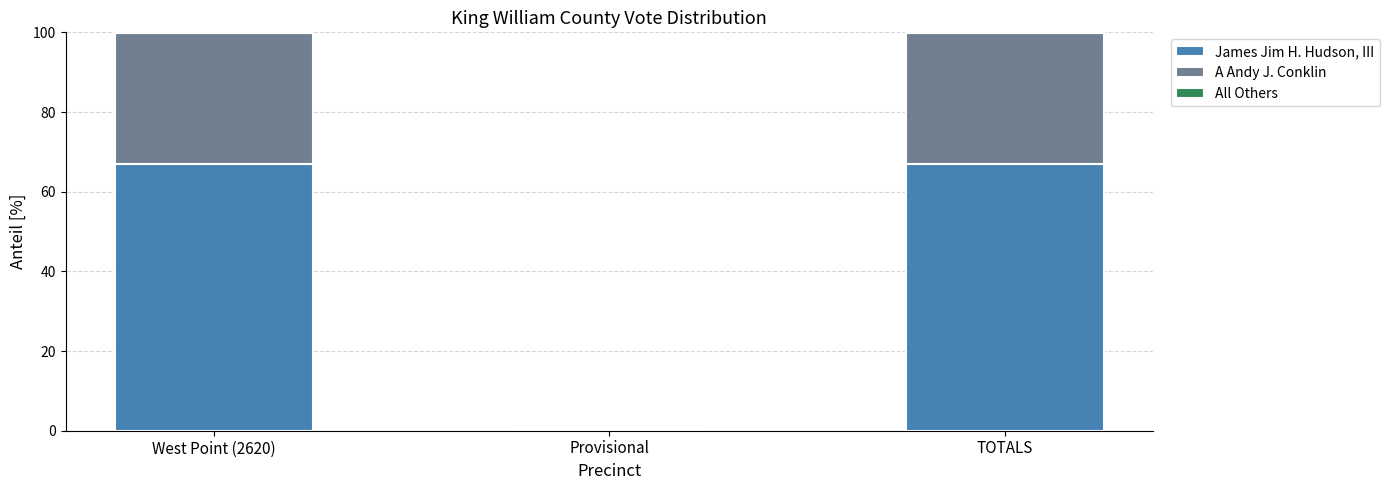

What is the maximum value for James Jim H. Hudson, III?

67.0